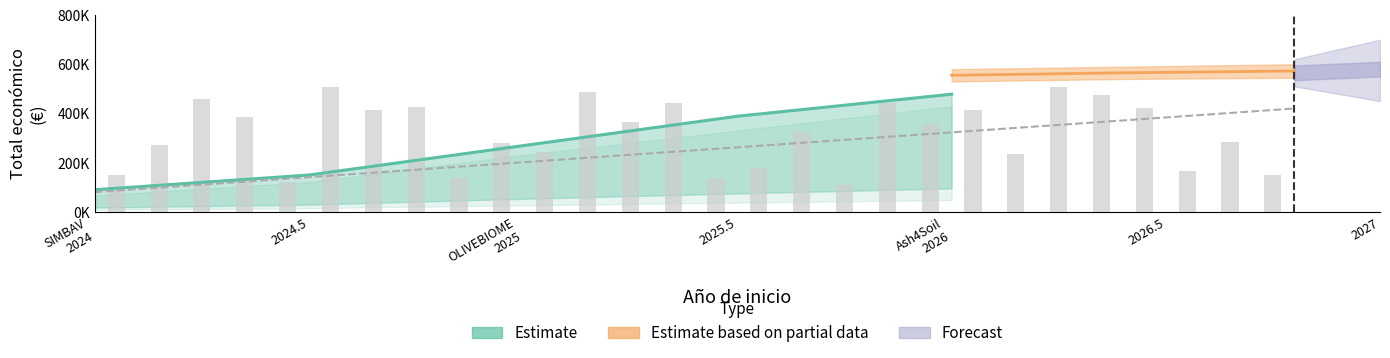

What is the label of the 4th bar from the left?

2025.5